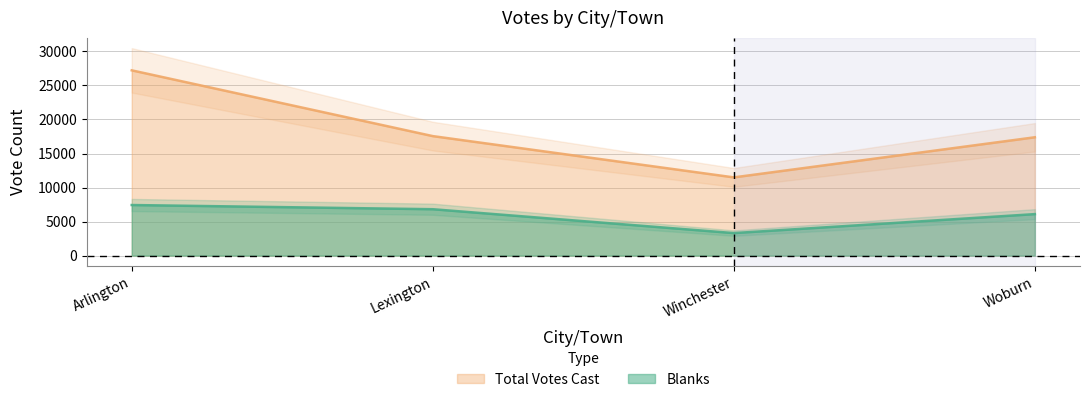

What is the spread (max minus min) of values at Woburn?

11292